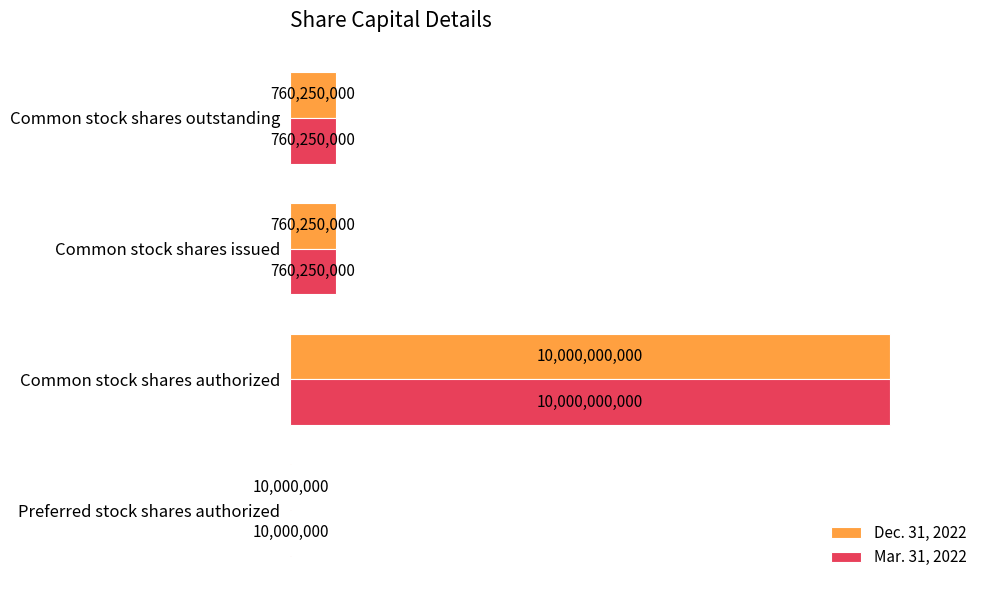

Which series has the widest spread of values?

Dec. 31, 2022